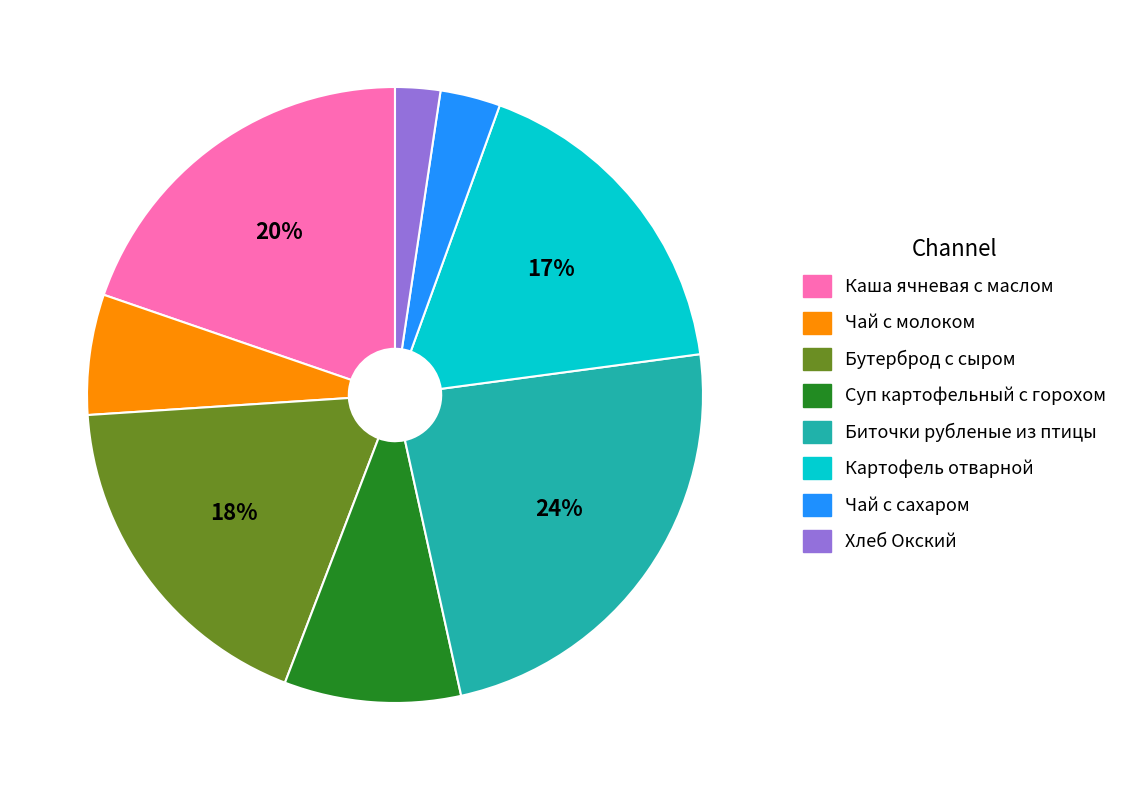

Approximately how many times larger is the value at Каша ячневая с маслом compared to Бутерброд с сыром?

1.1